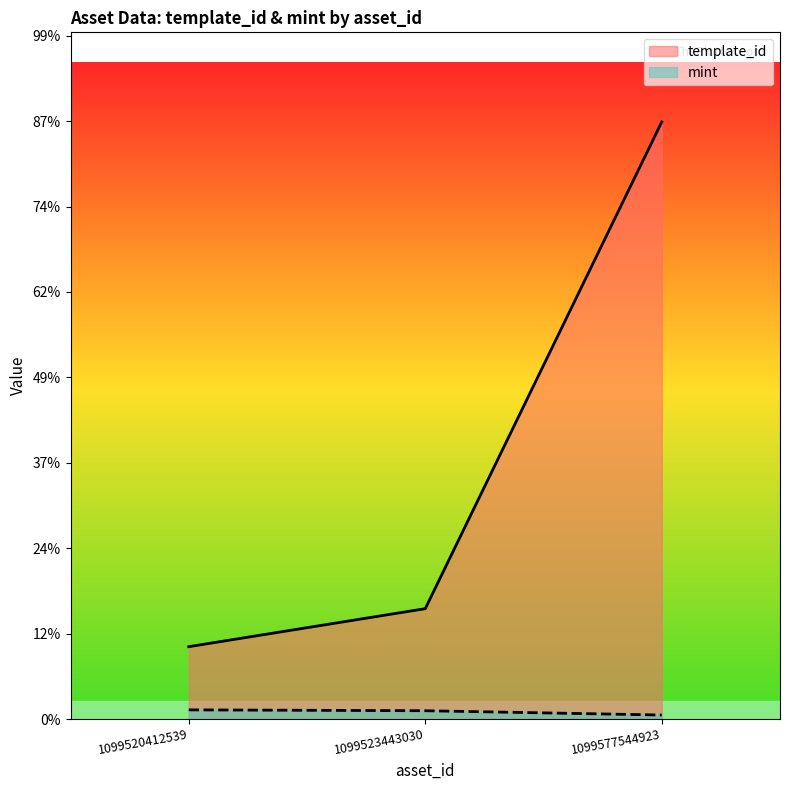

What are all the series names shown in the legend?

template_id, mint